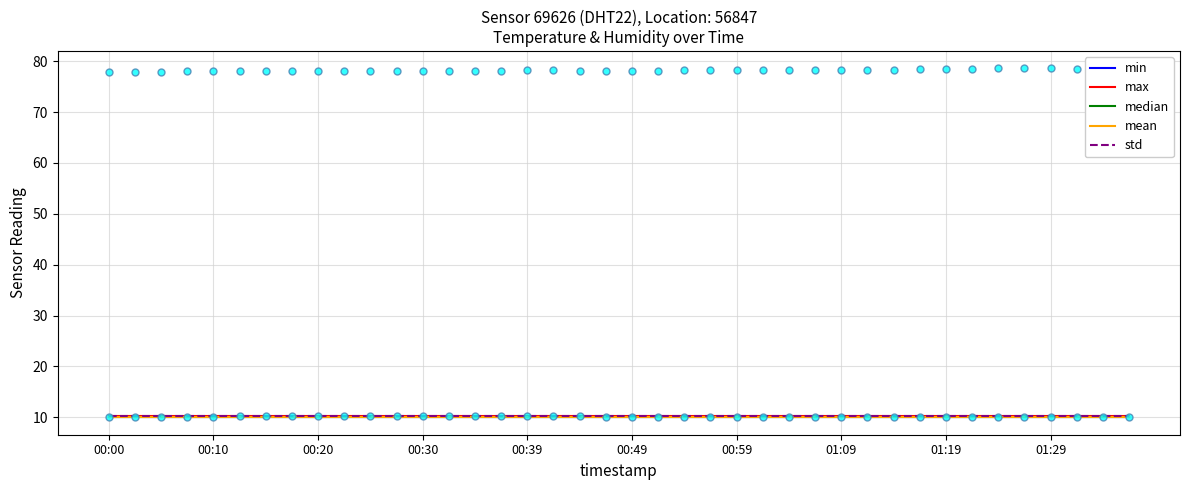

At which category is the sum across all series the highest?

00:00